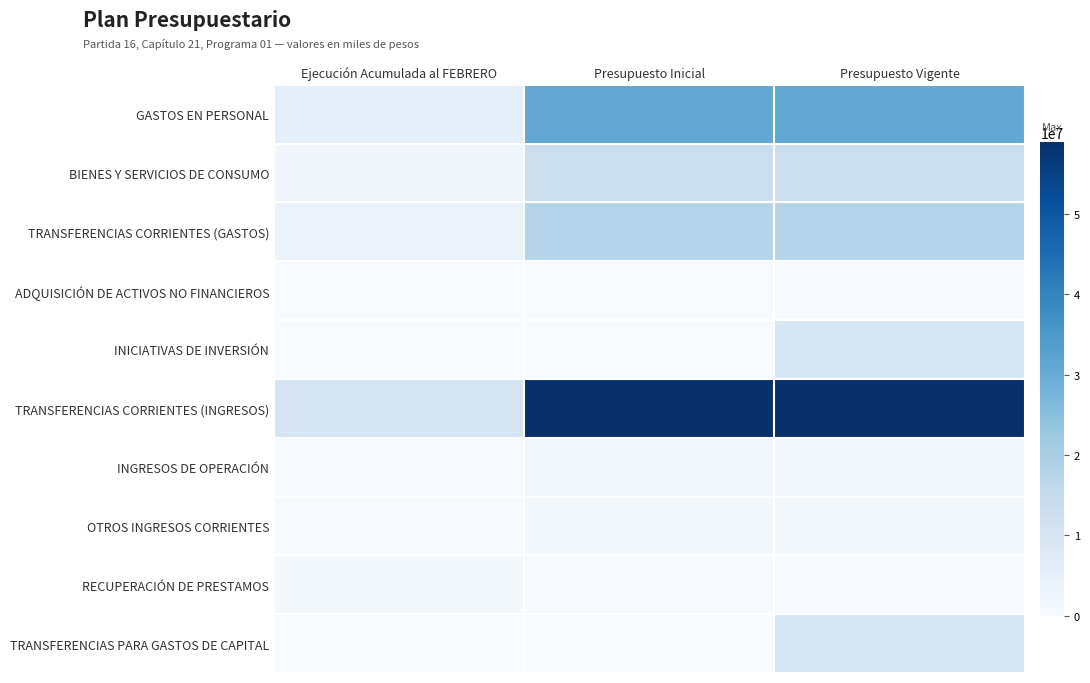

Reading right to left, extract all data points from this chart.

GASTOS EN PERSONAL: Presupuesto Vigente=30895590	Presupuesto Inicial=30895590	Ejecución Acumulada al FEBRERO=5390918
BIENES Y SERVICIOS DE CONSUMO: Presupuesto Vigente=13105762	Presupuesto Inicial=13105762	Ejecución Acumulada al FEBRERO=1996589
TRANSFERENCIAS CORRIENTES (GASTOS): Presupuesto Vigente=17568179	Presupuesto Inicial=17568179	Ejecución Acumulada al FEBRERO=3290458
ADQUISICIÓN DE ACTIVOS NO FINANCIEROS: Presupuesto Vigente=281045	Presupuesto Inicial=215595	Ejecución Acumulada al FEBRERO=64932
INICIATIVAS DE INVERSIÓN: Presupuesto Vigente=9330792	Presupuesto Inicial=0	Ejecución Acumulada al FEBRERO=0
TRANSFERENCIAS CORRIENTES (INGRESOS): Presupuesto Vigente=58930947	Presupuesto Inicial=58930947	Ejecución Acumulada al FEBRERO=10312244
INGRESOS DE OPERACIÓN: Presupuesto Vigente=1589898	Presupuesto Inicial=1589898	Ejecución Acumulada al FEBRERO=344466
OTROS INGRESOS CORRIENTES: Presupuesto Vigente=932957	Presupuesto Inicial=932957	Ejecución Acumulada al FEBRERO=295899
RECUPERACIÓN DE PRESTAMOS: Presupuesto Vigente=327858	Presupuesto Inicial=327858	Ejecución Acumulada al FEBRERO=1078523
TRANSFERENCIAS PARA GASTOS DE CAPITAL: Presupuesto Vigente=9396242	Presupuesto Inicial=0	Ejecución Acumulada al FEBRERO=0